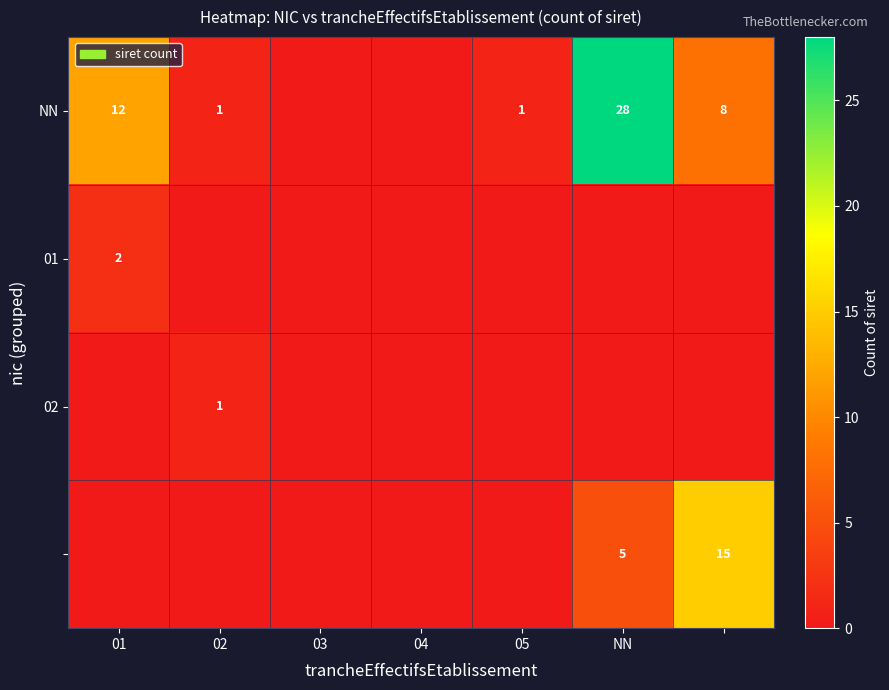

Which category has the lowest value across all series?

03